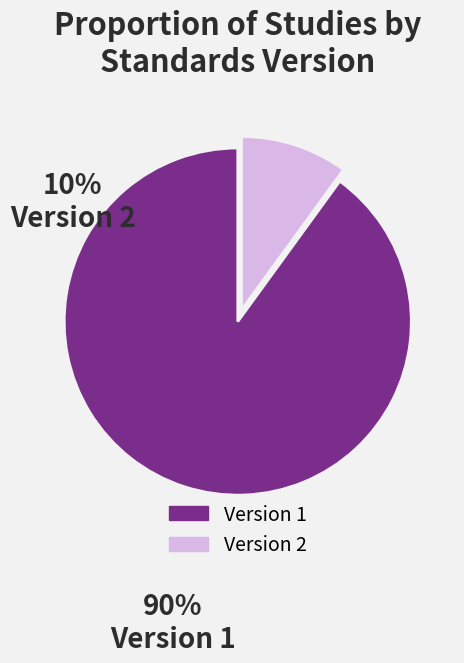

The Version 1 slice represents 98% of the pie. True or false?

False